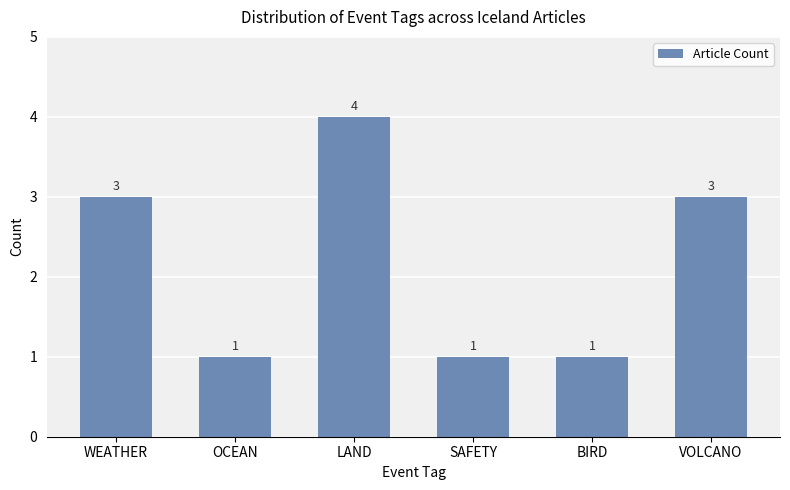

How many bars are there in total?

6